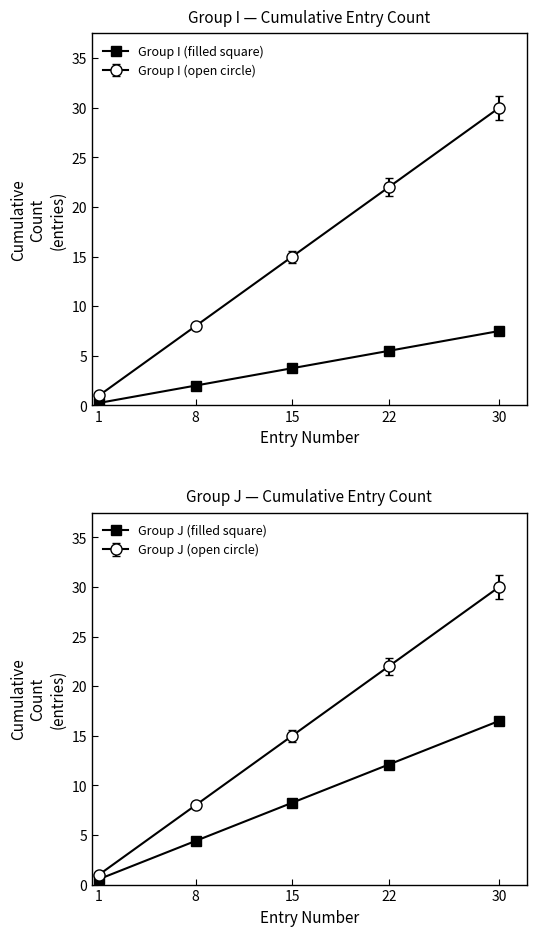

What is the value of the Group I (filled square) point at the 4th from the left?

5.5